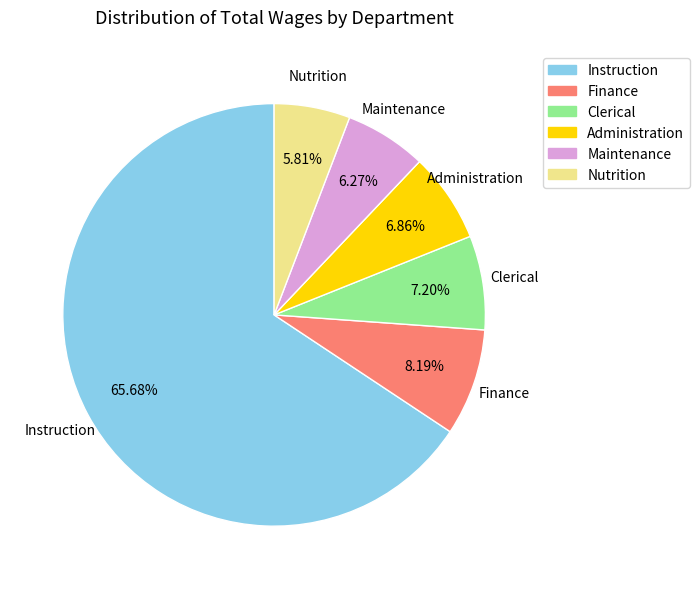

How many segments does this pie chart have?

6